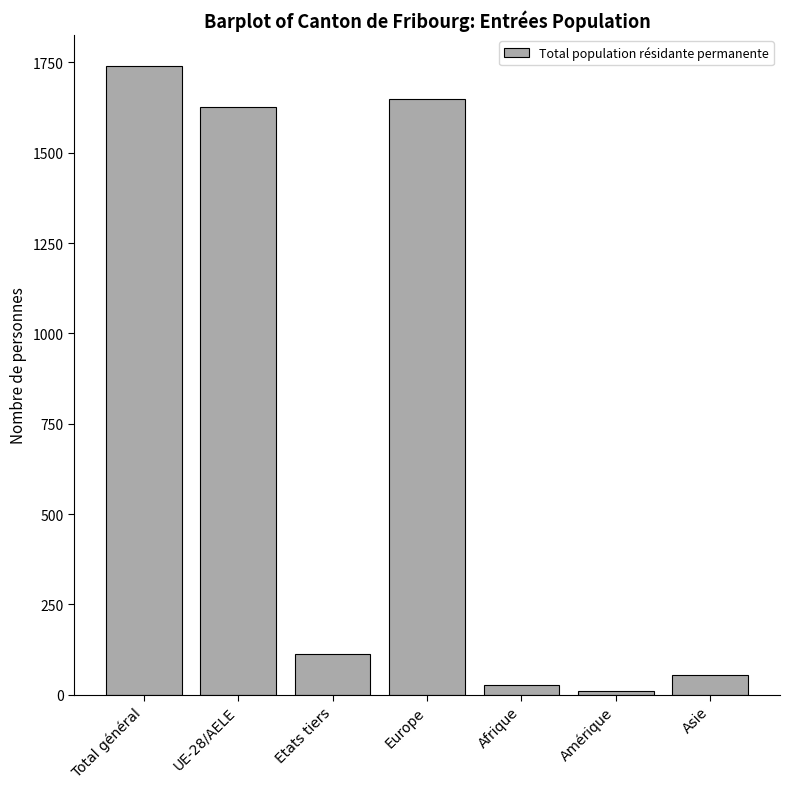

Approximately how many times larger is the value at Europe compared to Afrique?

63.4